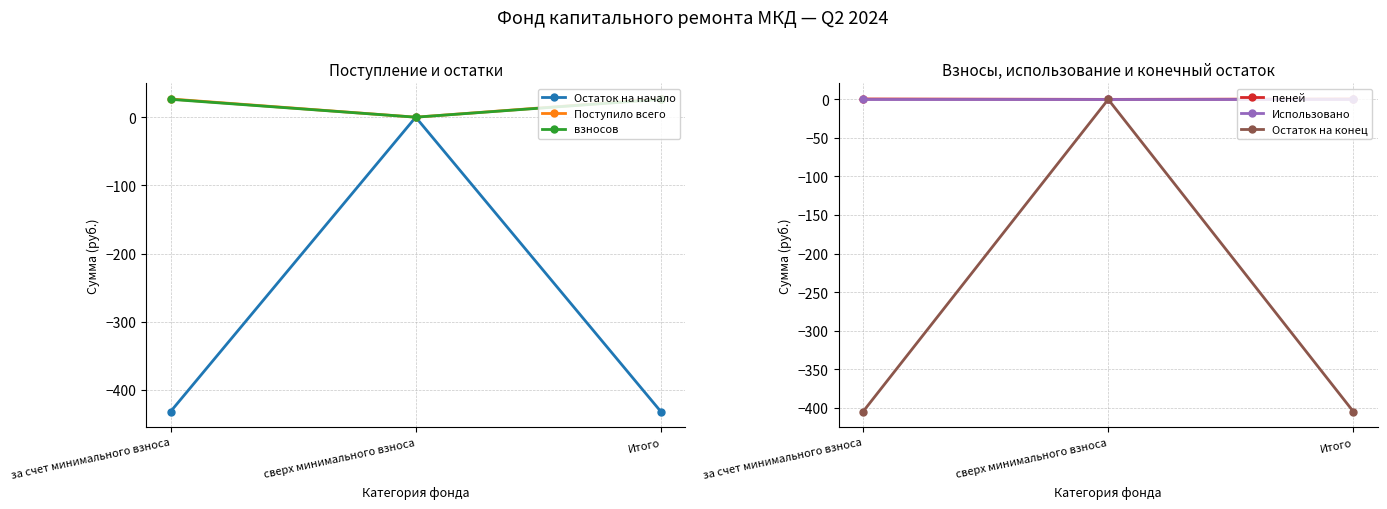

How many values in the Поступило всего series are below 26?

1